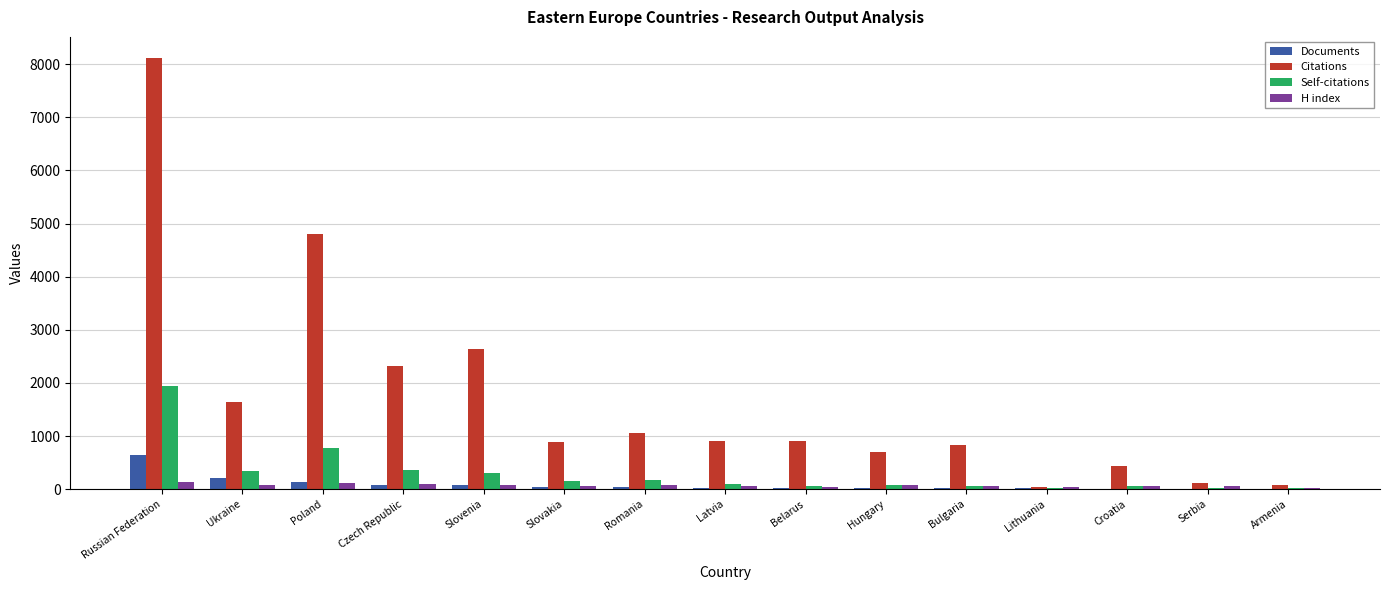

Which series changed the most between Slovenia and Croatia?

Citations